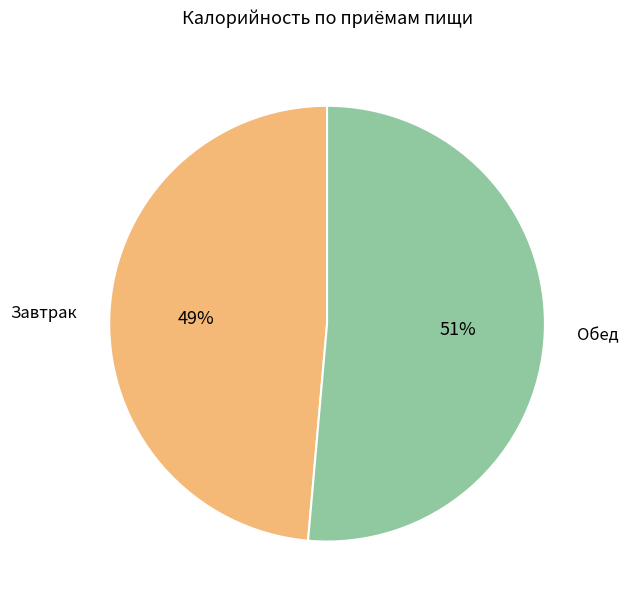

What is the smallest slice in the pie chart?

Завтрак